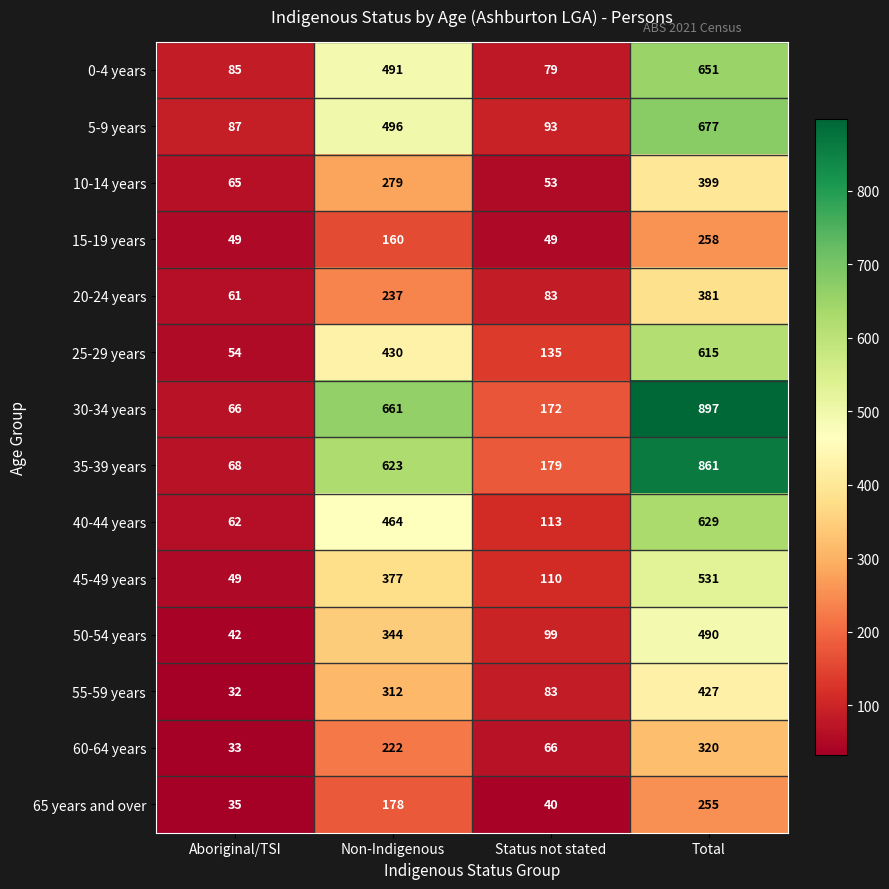

Is it true that 15-19 years equals 160 at Non-Indigenous?

True